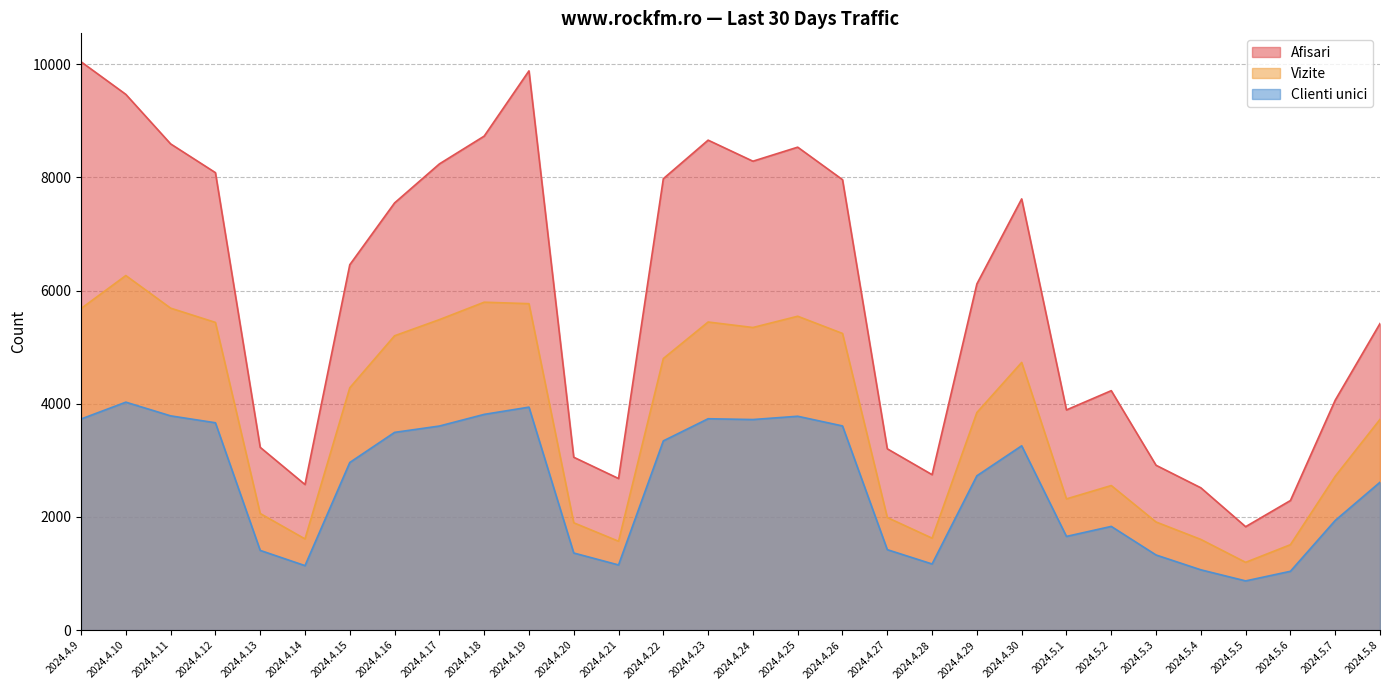

Where is Afisari nearest to the value 5935?

2024.4.29